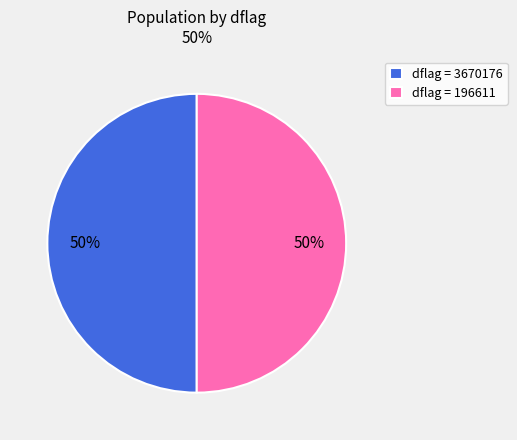

To the nearest percent, what is the average slice percentage?

50%